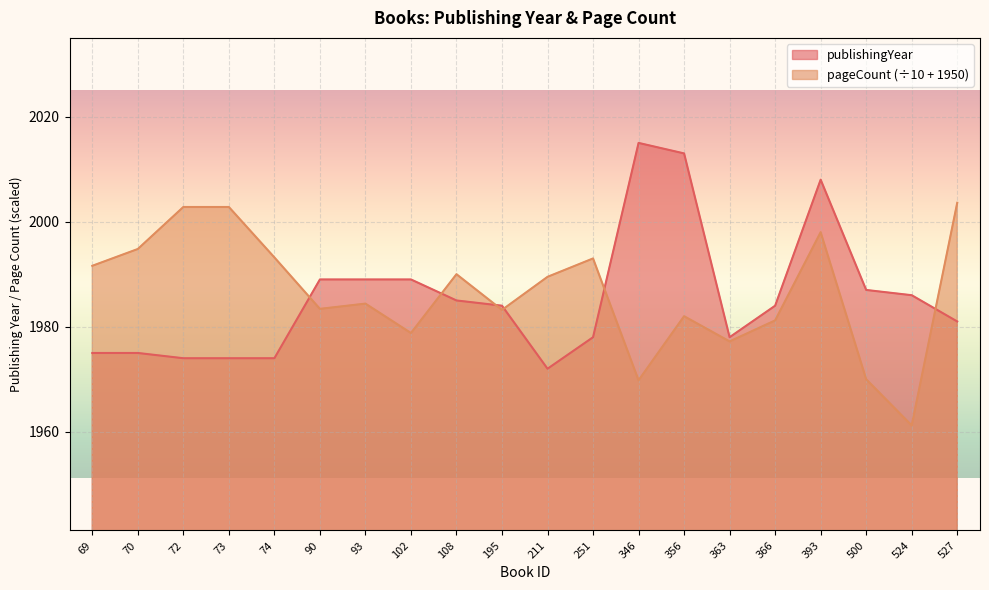

Is the value of pageCount at 70 greater than the value of publishingYear at 500?

Yes